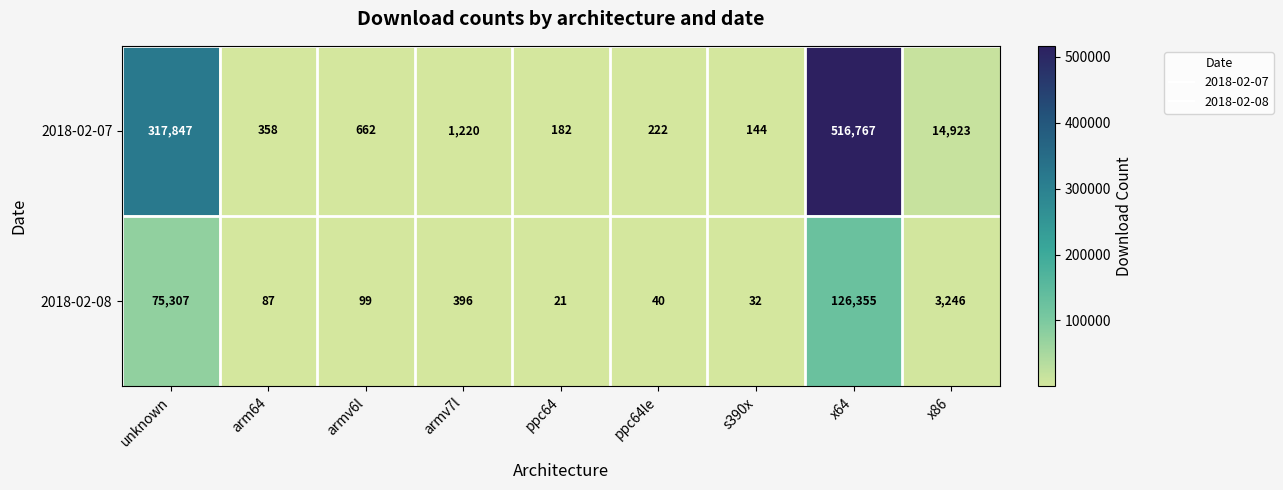

What is the sum of all 2018-02-07 values?

852325